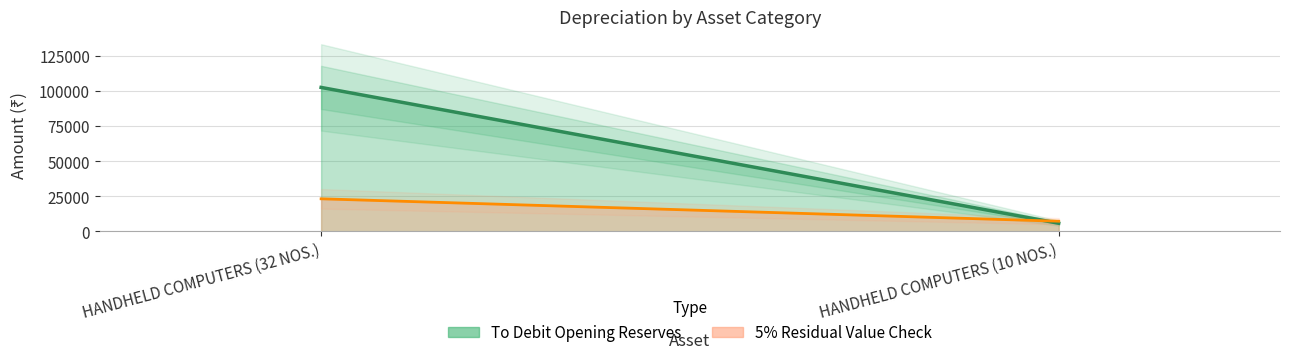

Between HANDHELD COMPUTERS (32 NOS.) and HANDHELD COMPUTERS (10 NOS.), which is larger?

HANDHELD COMPUTERS (32 NOS.)